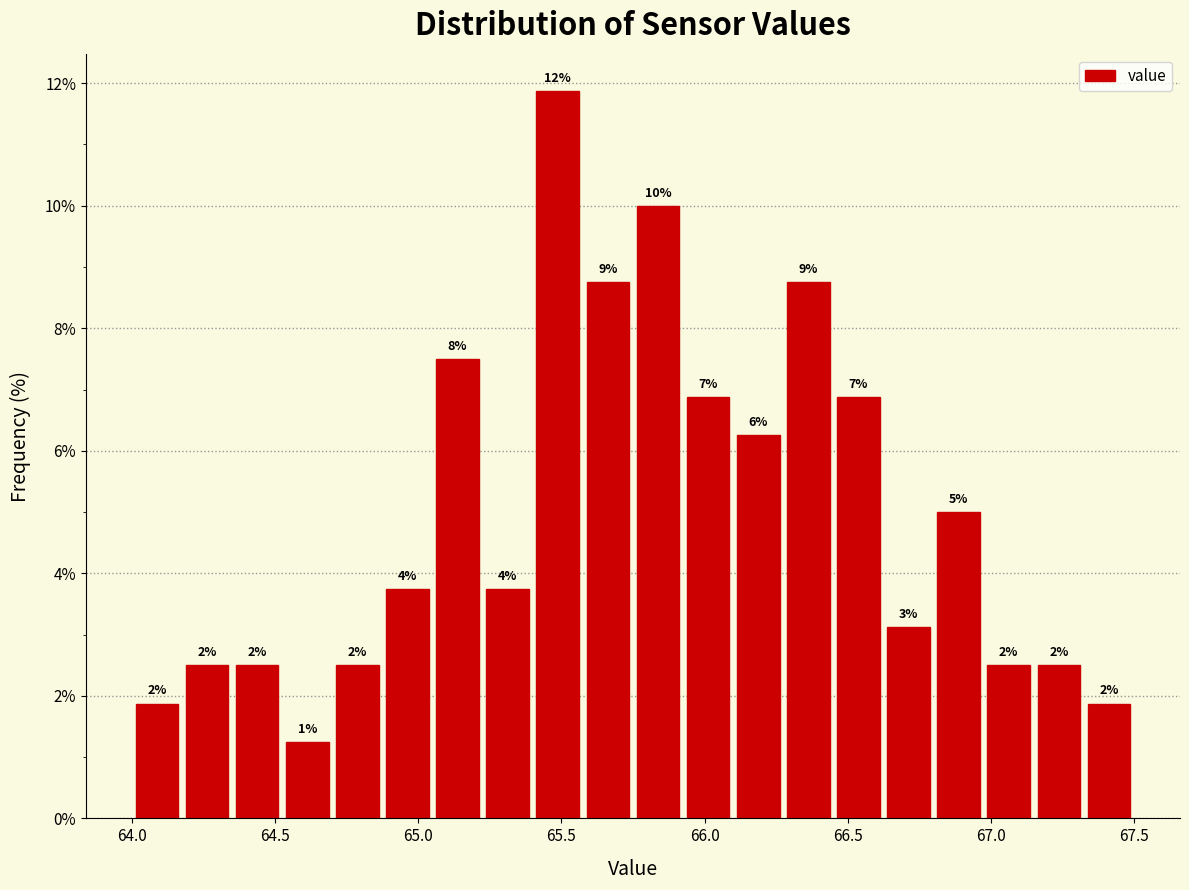

Around what value on the x-axis is the tallest bar? Give the approximate position of its centre, as read against the axis.

65.50